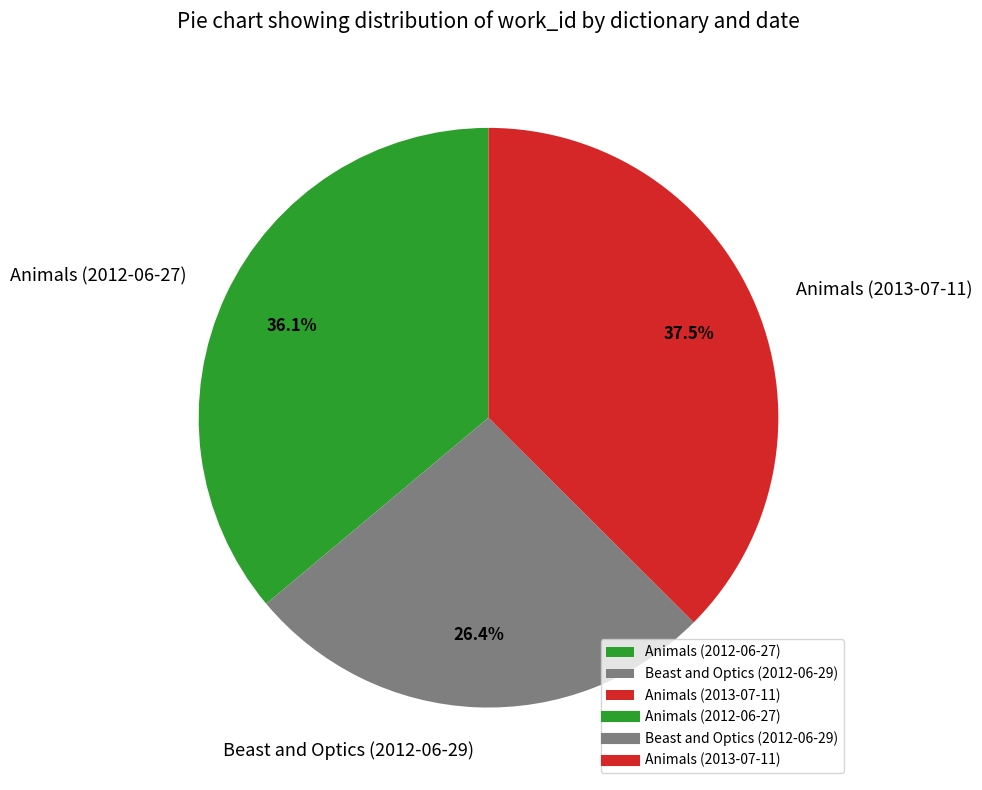

How many segments does this pie chart have?

3